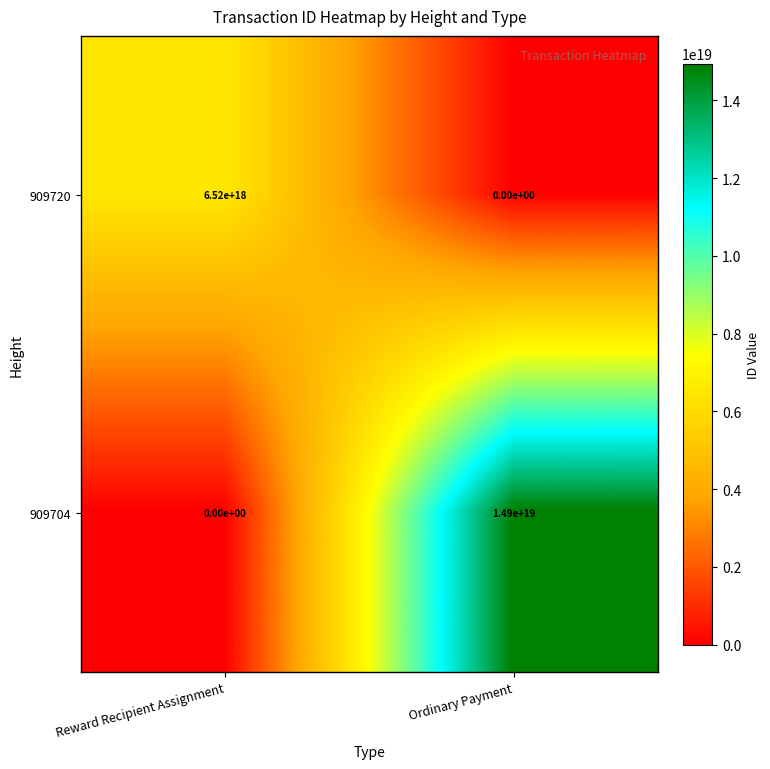

Which series has the largest total across all categories?

909704